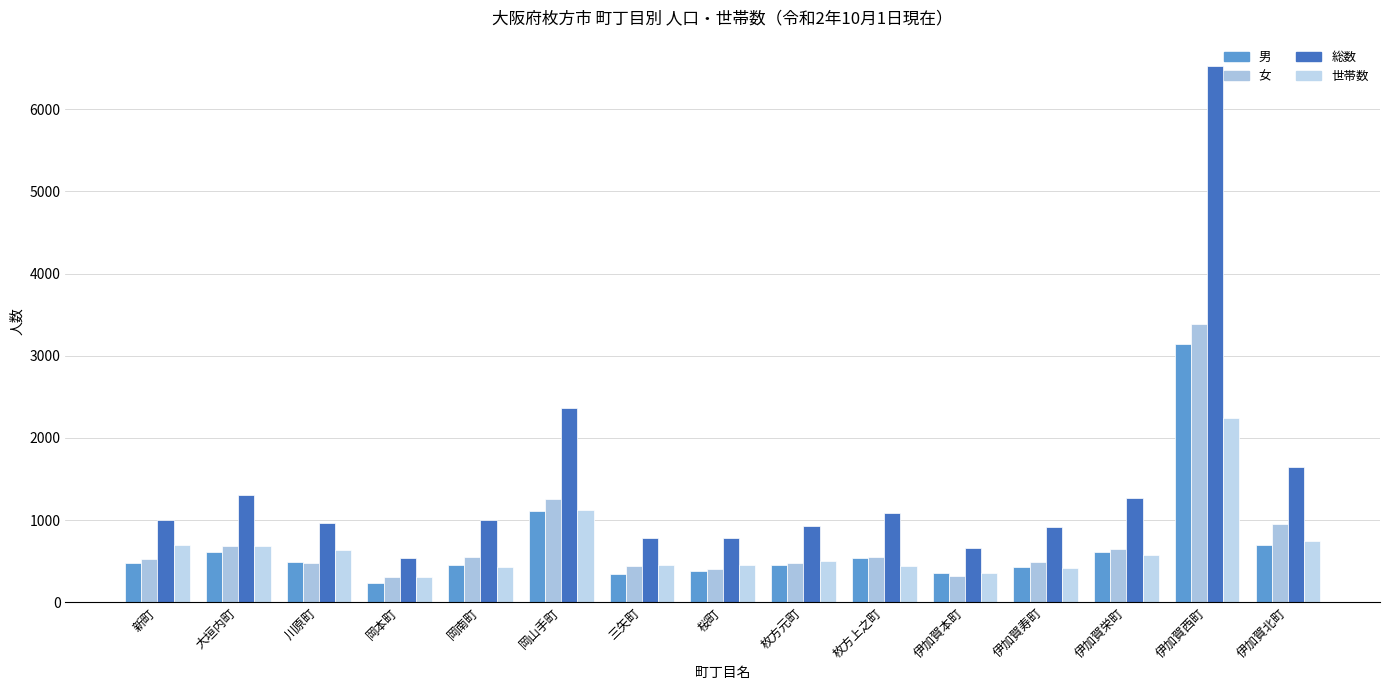

What is the minimum value shown in the chart?

232